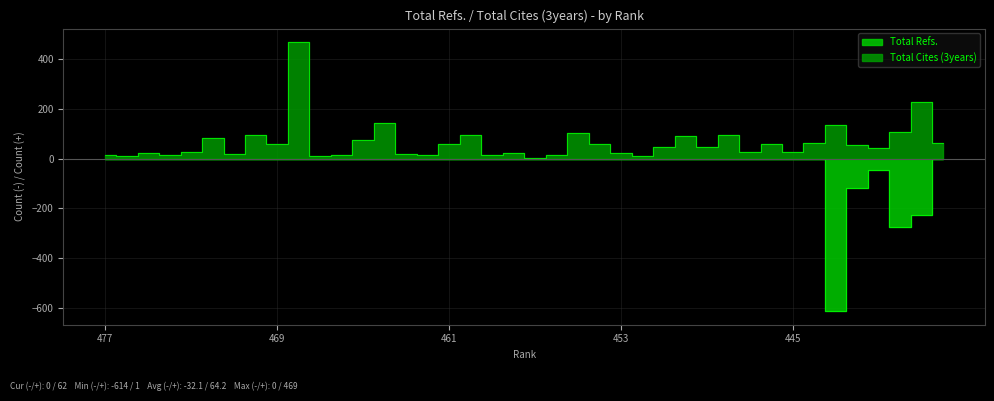

Count the number of data series in this chart.

2